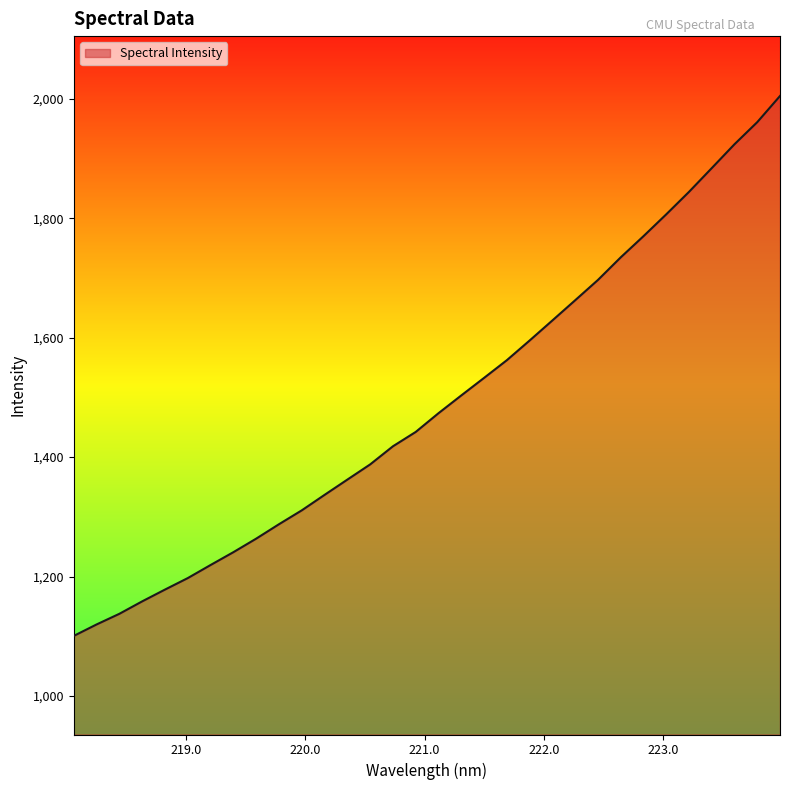

What is the difference between the maximum and minimum values?

903.9